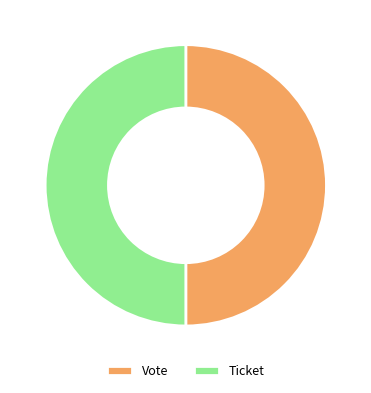

Approximately how many times larger is the value at Ticket compared to Vote?

1.0